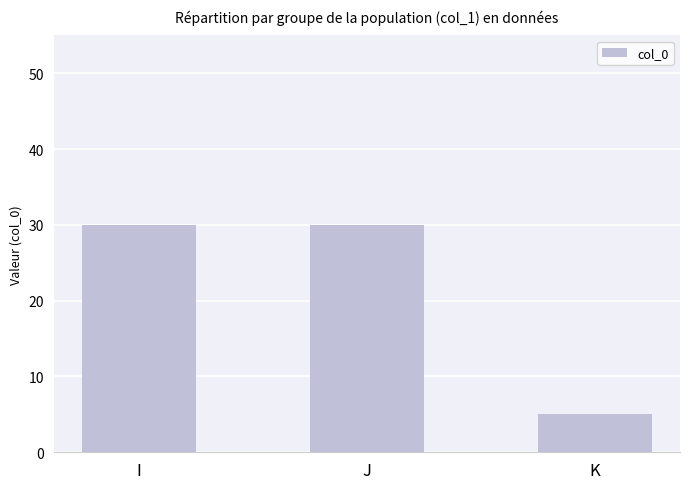

What is the sum of the values at I and J?

60